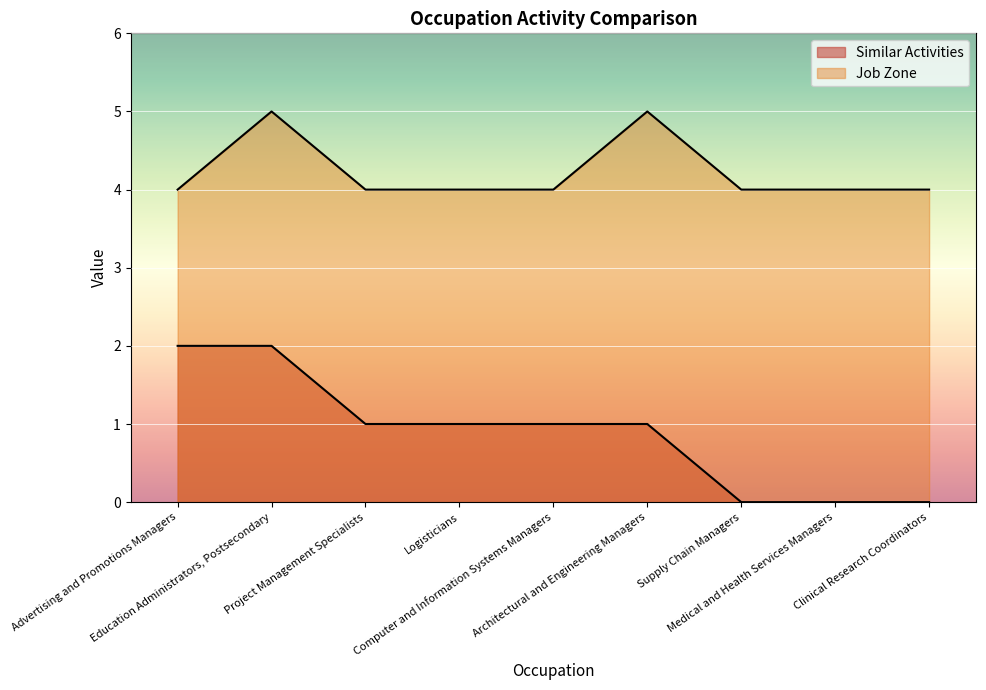

What is the maximum value for Job Zone?

5